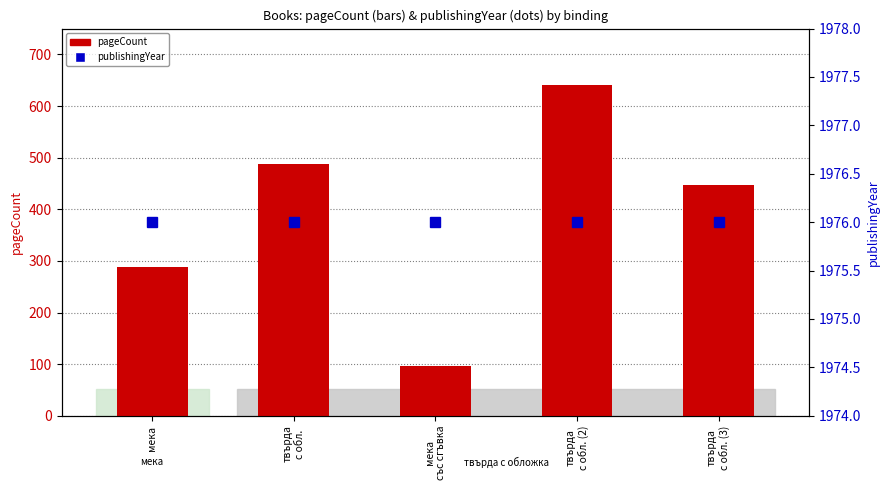

What is the sum of the pageCount values at твърда
с обл. (3) and твърда
с обл.?

936